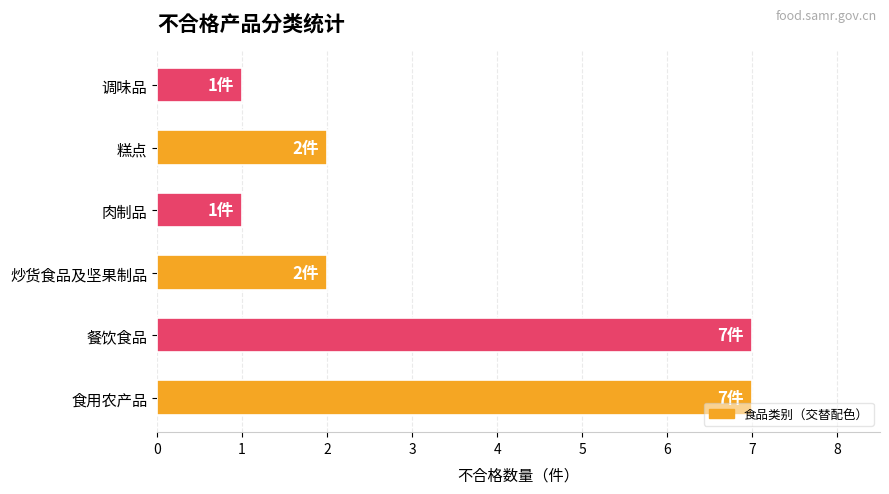

What is the sum of all values?

20